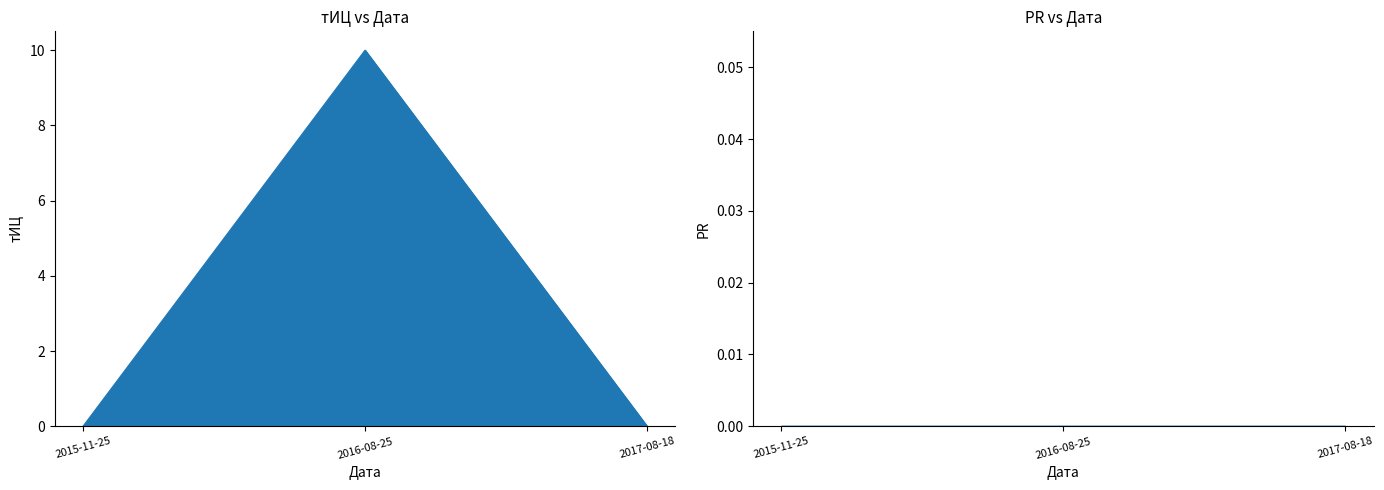

Count the number of categories in the chart.

3